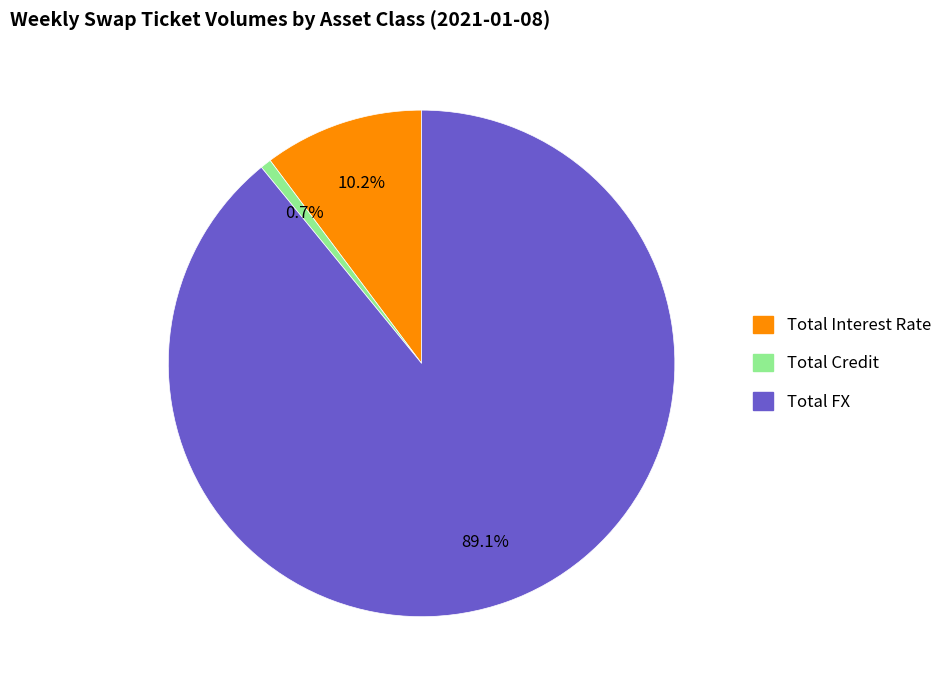

Is Total FX the majority of the pie?

Yes